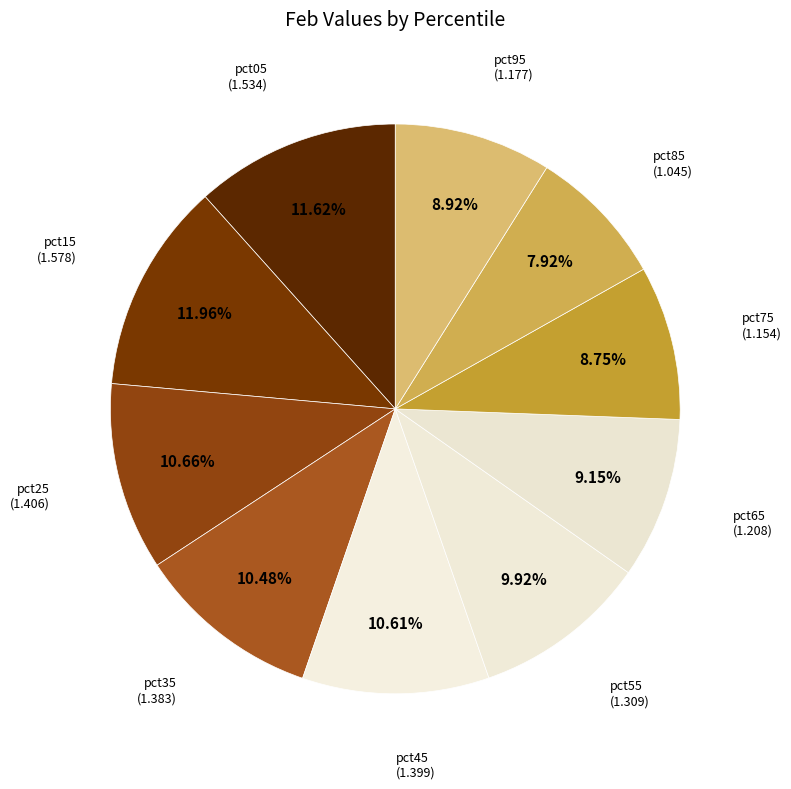

Which has a higher value, pct35 or pct65?

pct35